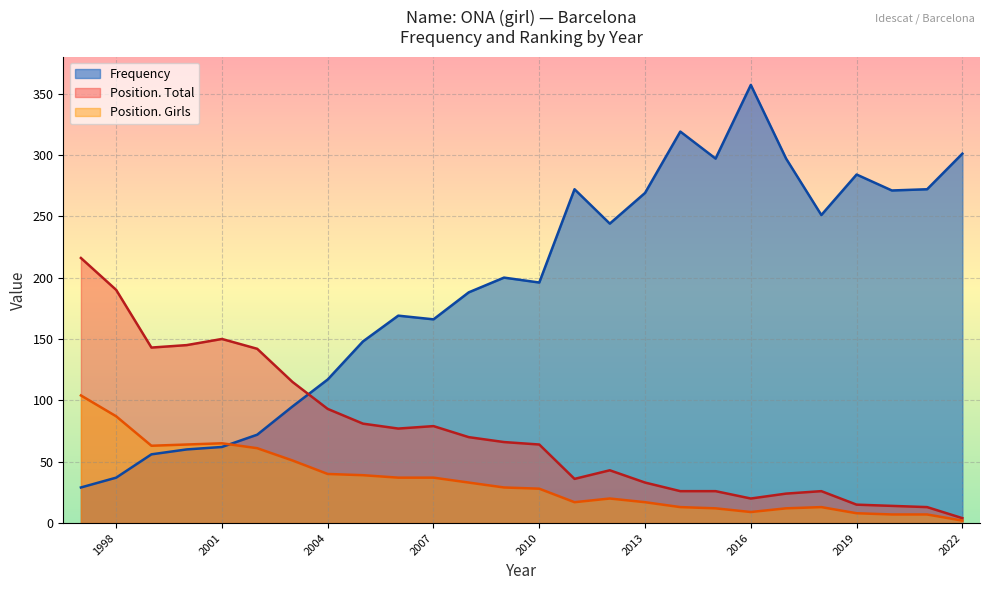

In Frequency, how many points are higher than both neighbors (excluding endpoints)?

6